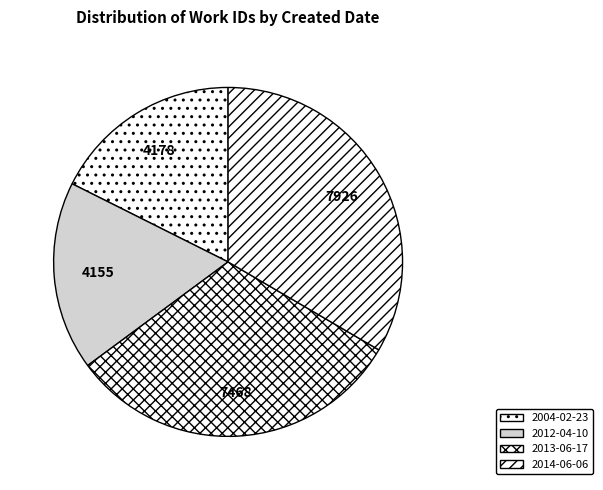

How much of the chart is everything except 2004-02-23?

82.4%